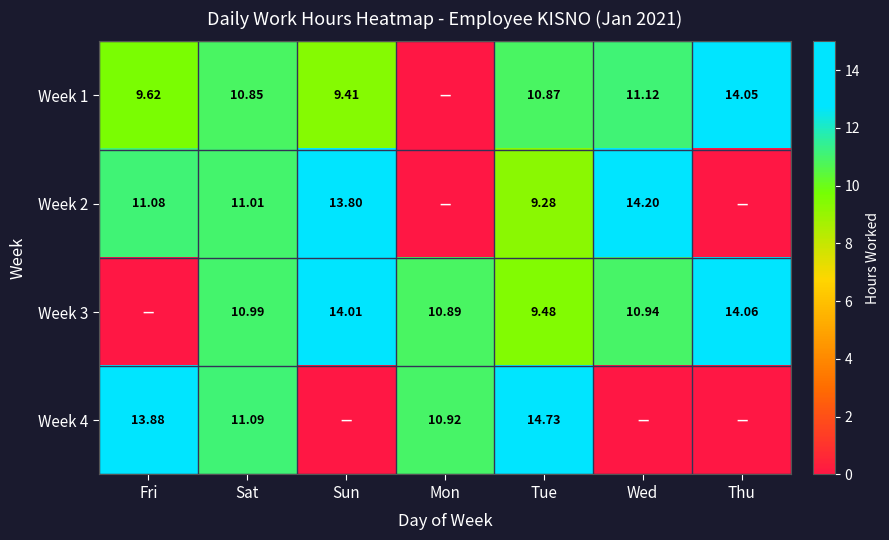

Which category has the lowest value across all series?

Mon